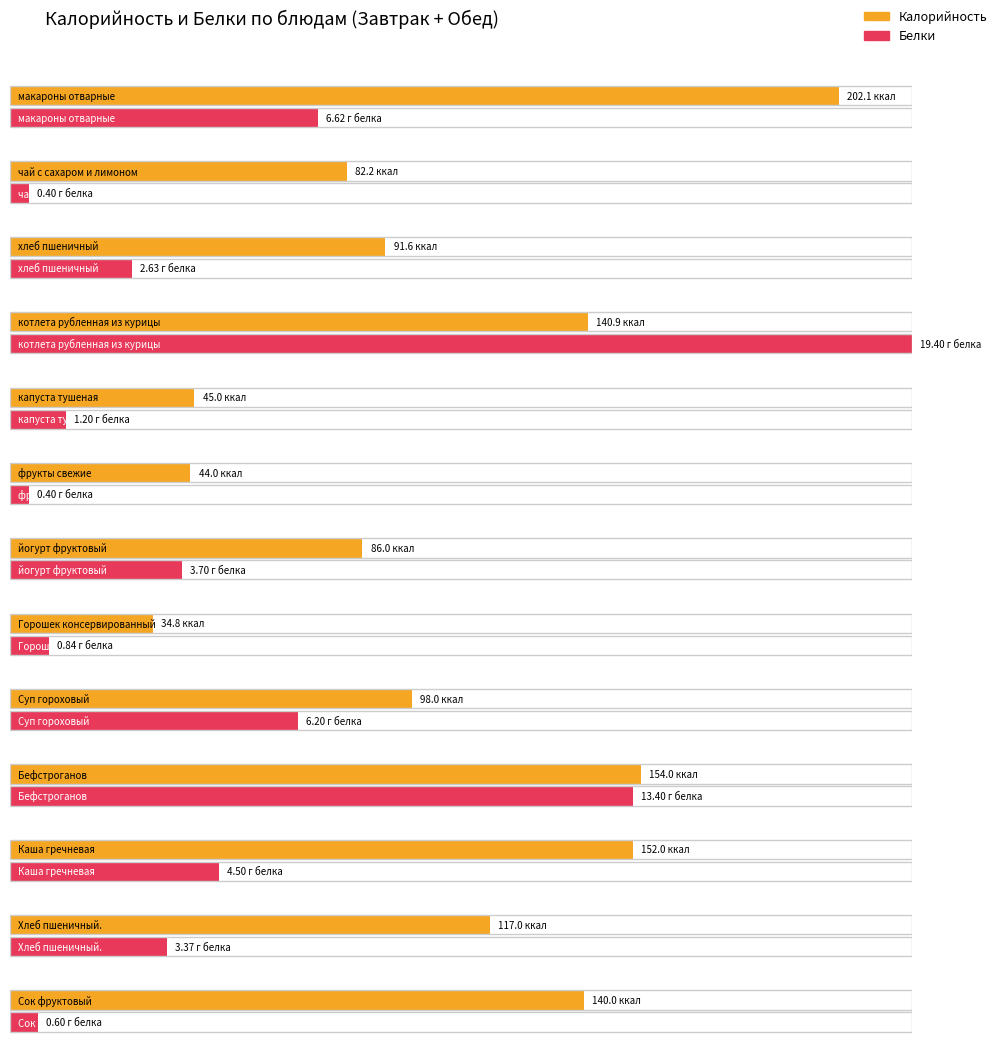

Rank the series at Суп гороховый from lowest to highest value.

Белки, Калорийность